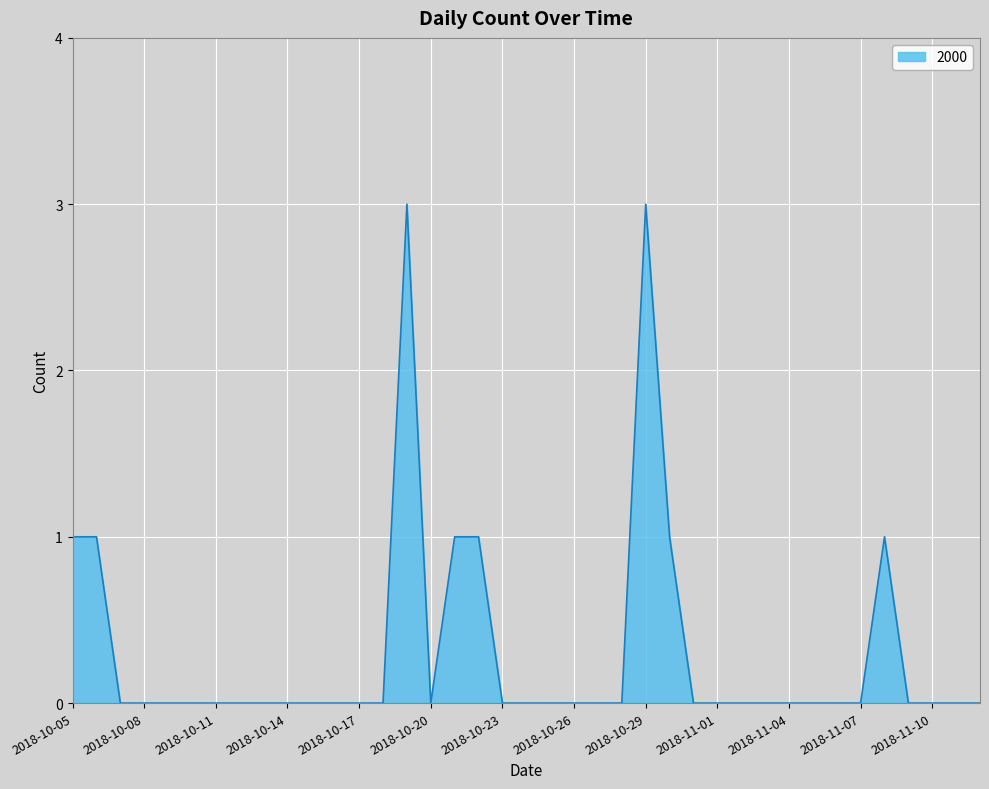

What is the difference between the maximum and minimum values?

3